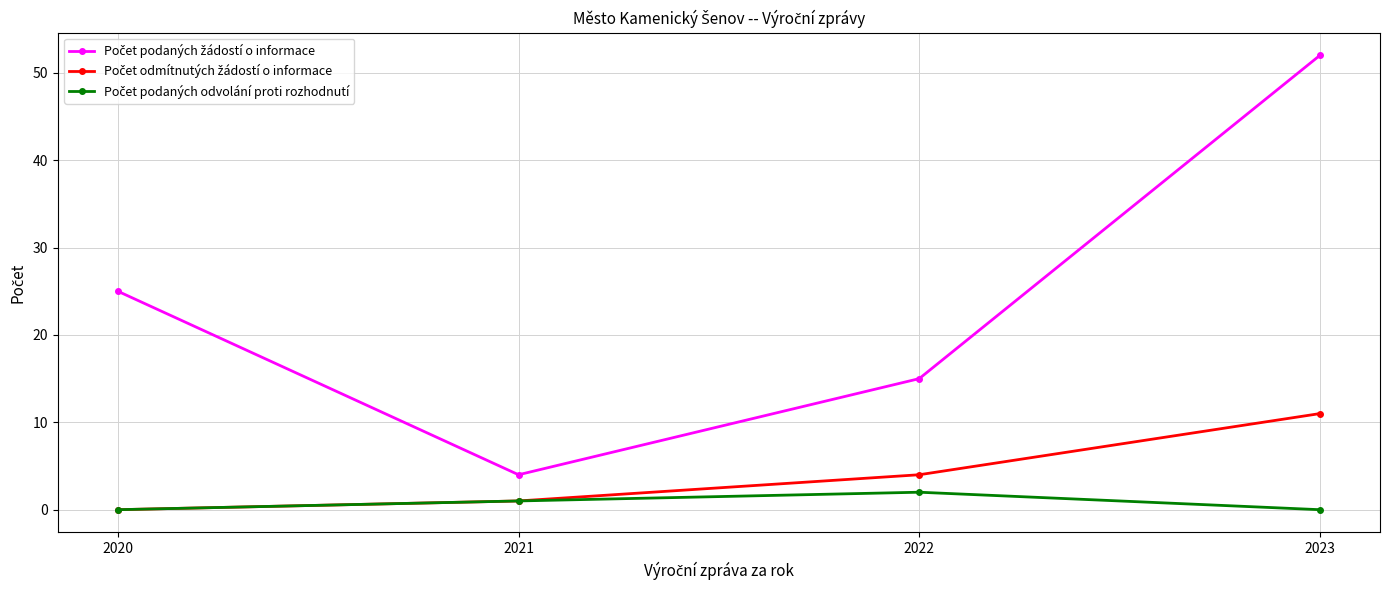

Count the number of categories in the chart.

4